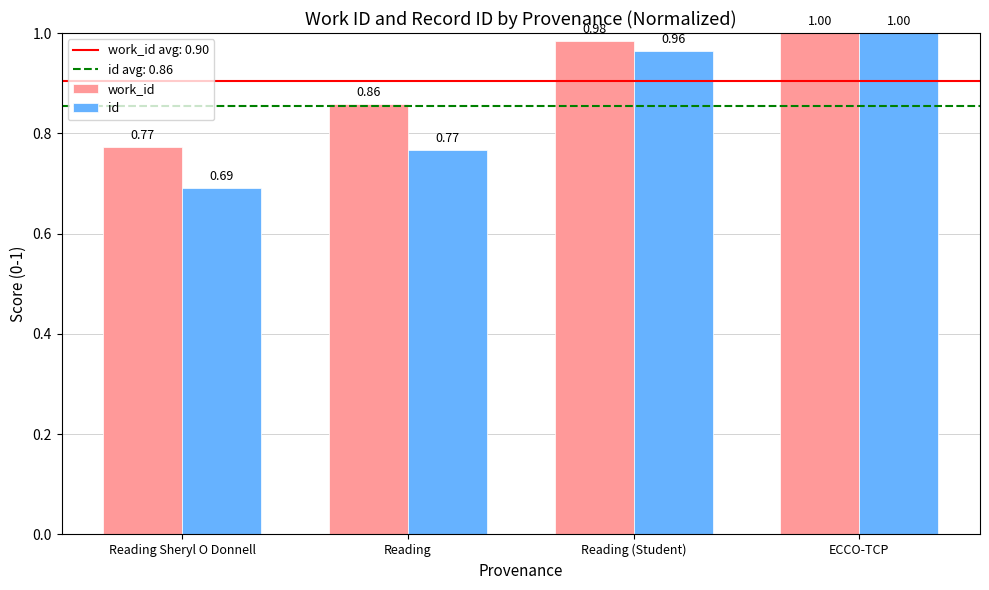

What is the difference between the highest and lowest values at Reading?

0.1